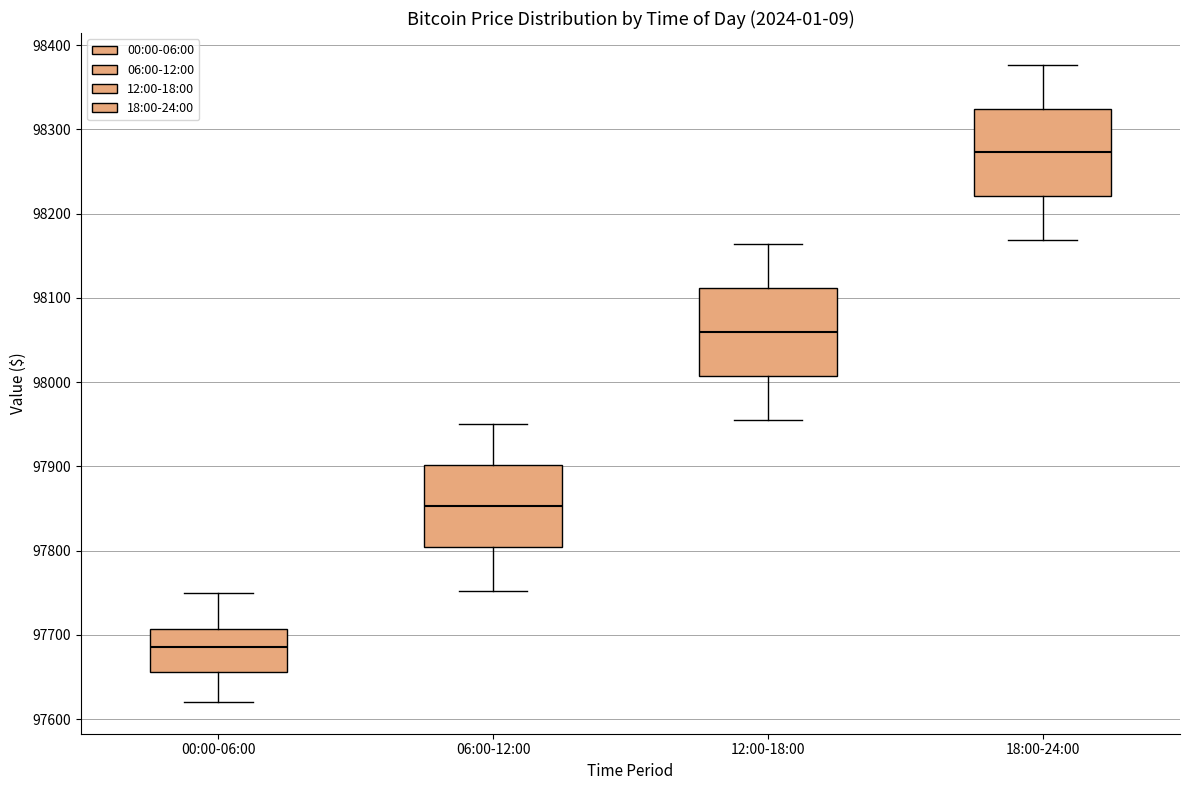

Reading left to right, read every box against the y-axis: the position of its median line, the range the box covers, and the ends of its whiskers. The values are not printed on the chart, so give them approximately, as read against the axis.

00:00-06:00: median 97690, box 97660 to 97710, whiskers 97620 to 97750
06:00-12:00: median 97850, box 97800 to 97900, whiskers 97750 to 97950
12:00-18:00: median 98060, box 98010 to 98110, whiskers 97960 to 98160
18:00-24:00: median 98270, box 98220 to 98320, whiskers 98170 to 98380